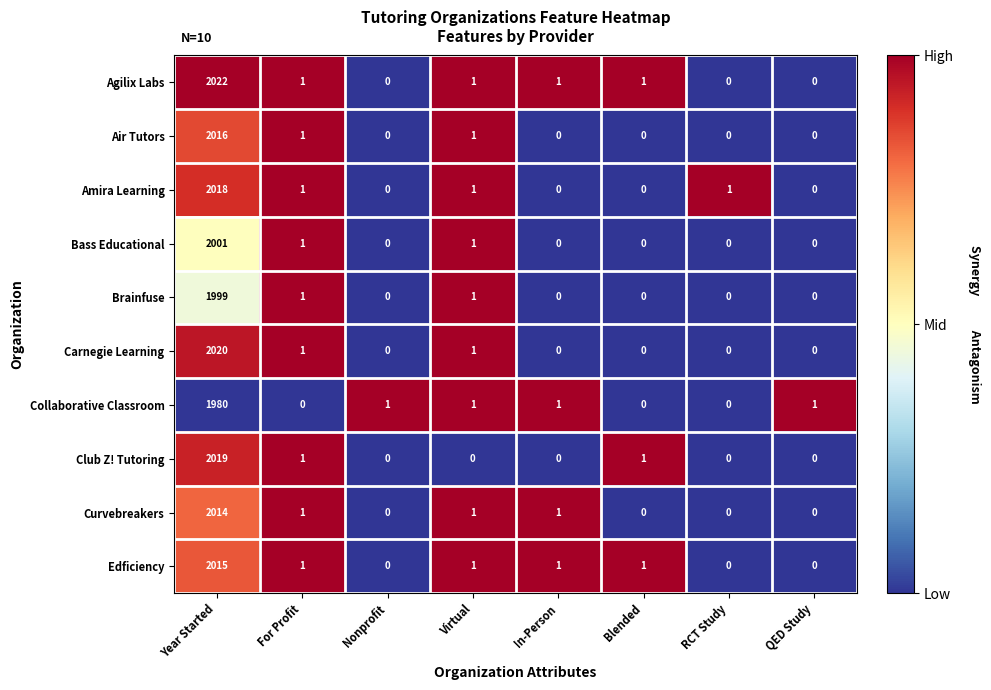

At how many categories does at least one series exceed 0?

8